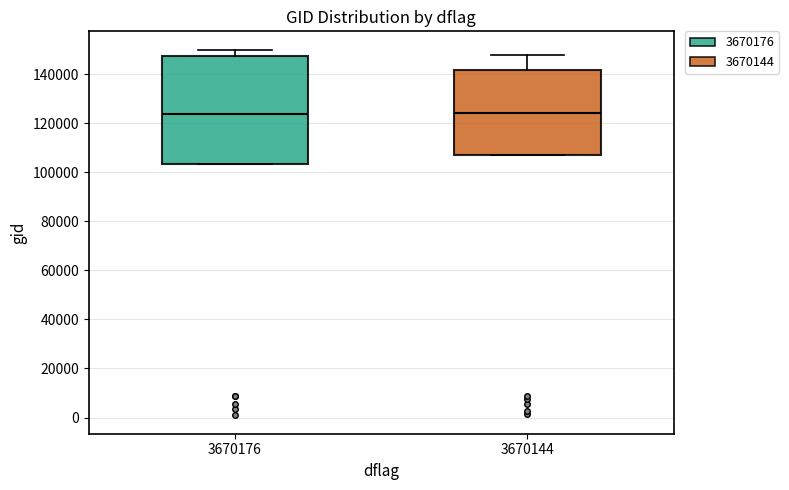

Which box is the tallest, from its lower edge to its upper edge?

3670176